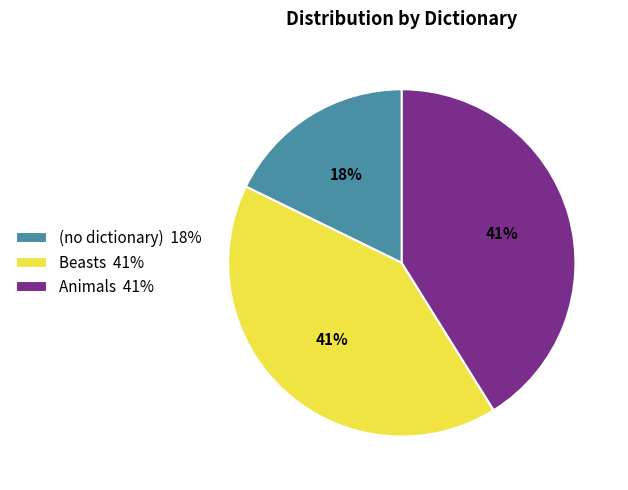

Count the number of slices in the pie.

3